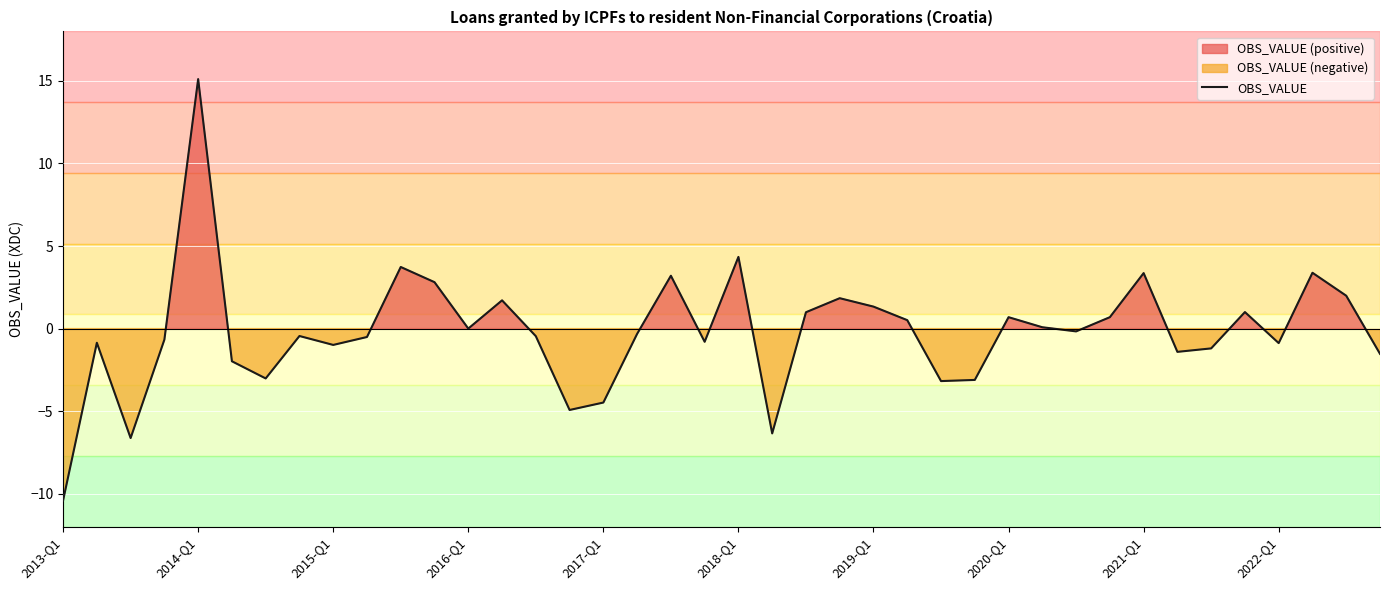

True or false: there are more than 2 points higher than both neighbors.

True